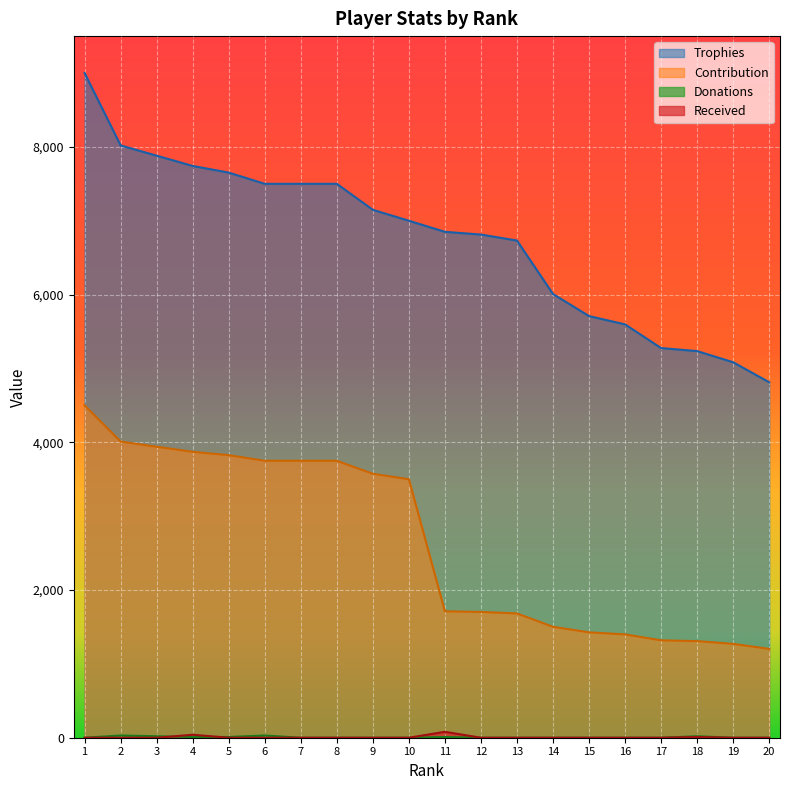

Reading left to right, transcribe all the data shown in this chart.

Trophies: 1=9000	2=8020	3=7881	4=7742	5=7652	6=7500	7=7500	8=7500	9=7148	10=7000	11=6850	12=6813	13=6732	14=6008	15=5709	16=5597	17=5276	18=5235	19=5084	20=4813
Contribution: 1=4500	2=4010	3=3940	4=3871	5=3826	6=3750	7=3750	8=3750	9=3574	10=3500	11=1712	12=1703	13=1683	14=1502	15=1427	16=1399	17=1319	18=1308	19=1271	20=1203
Donations: 1=0	2=30	3=20	4=10	5=10	6=30	7=0	8=0	9=0	10=0	11=10	12=0	13=0	14=0	15=0	16=0	17=0	18=20	19=0	20=0
Received: 1=0	2=0	3=0	4=40	5=0	6=0	7=0	8=0	9=0	10=0	11=80	12=0	13=0	14=0	15=0	16=0	17=0	18=10	19=0	20=0